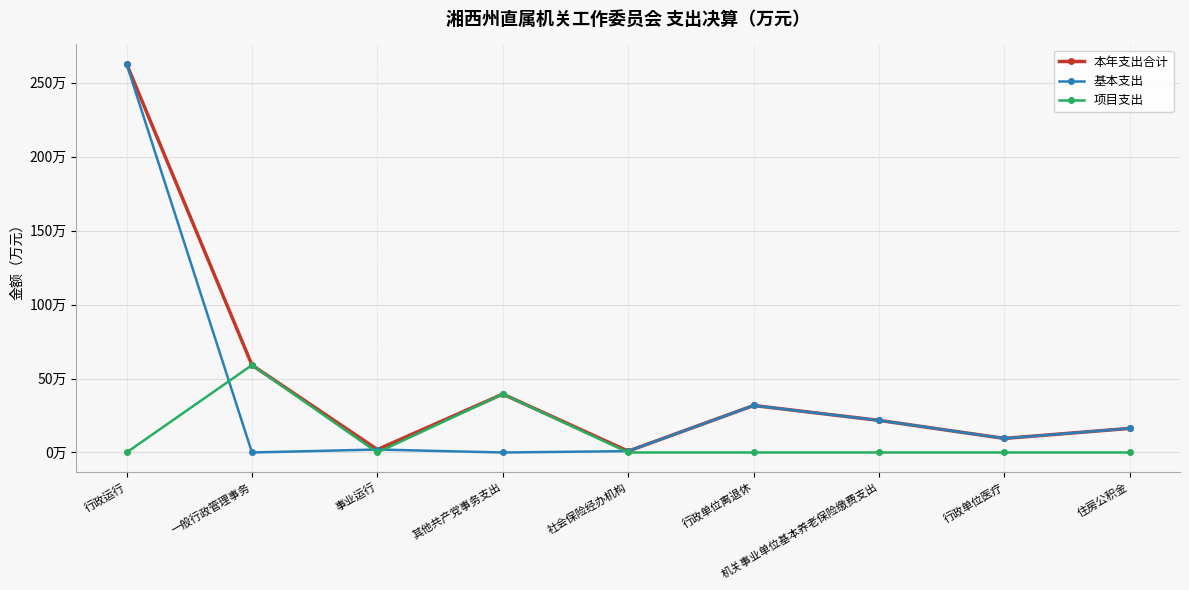

Where is the first local minimum for 项目支出?

事业运行